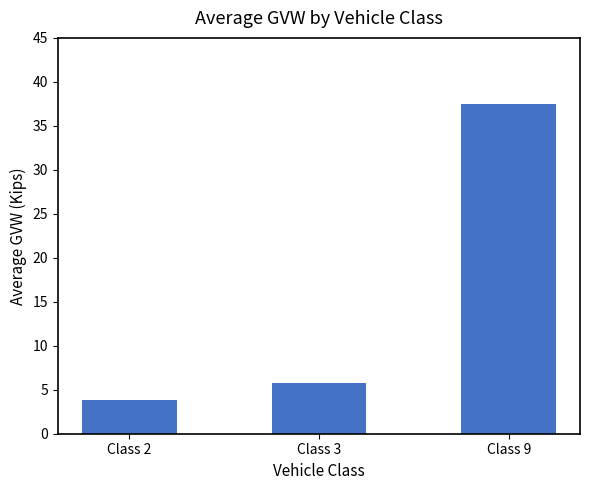

Rank the categories by value from highest to lowest.

Class 9, Class 3, Class 2